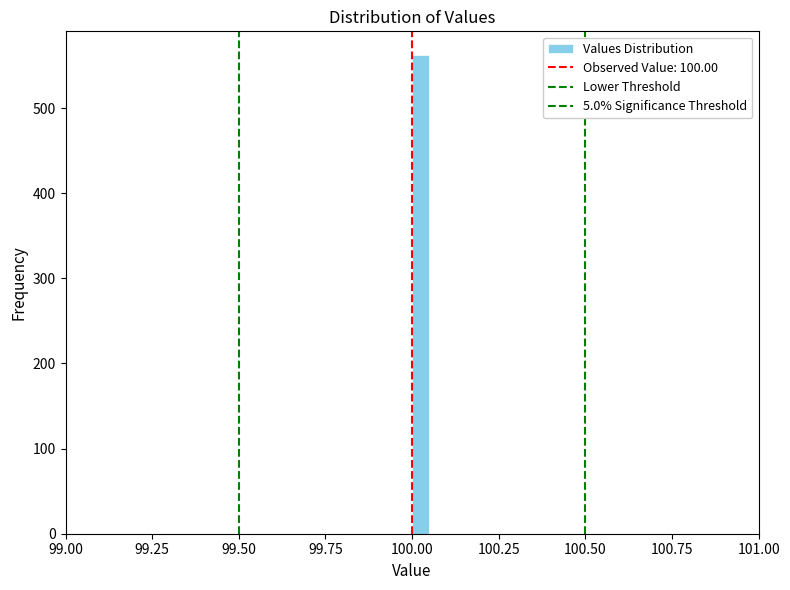

Around what value on the x-axis is the tallest bar? Give the approximate position of its centre, as read against the axis.

100.05